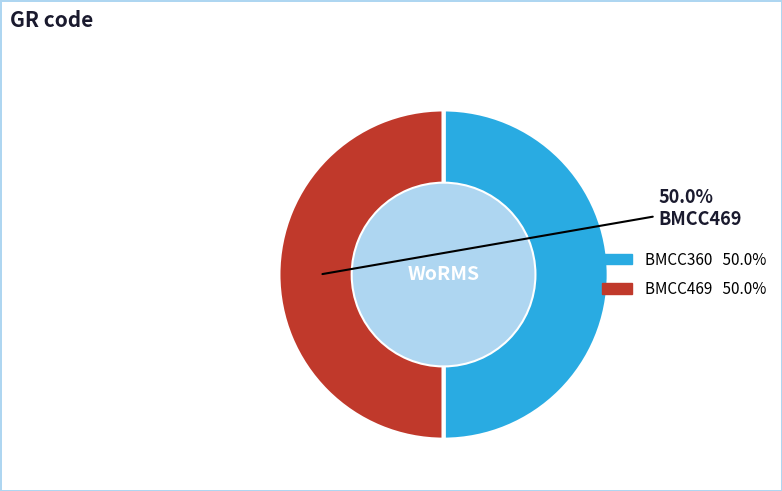

How many slices are in this pie chart?

2